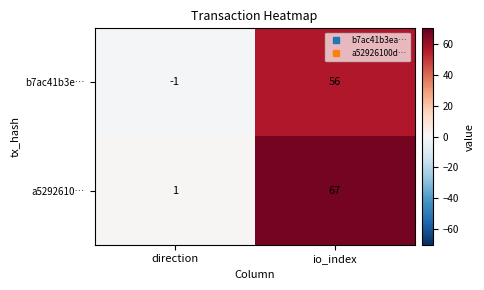

What is the greatest value displayed?

67